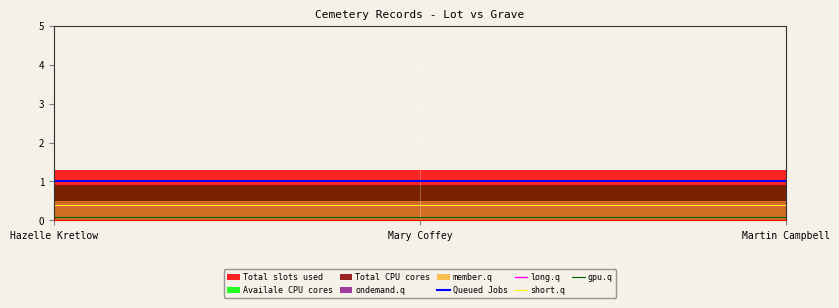

What is the average value of the short.q series?

0.4